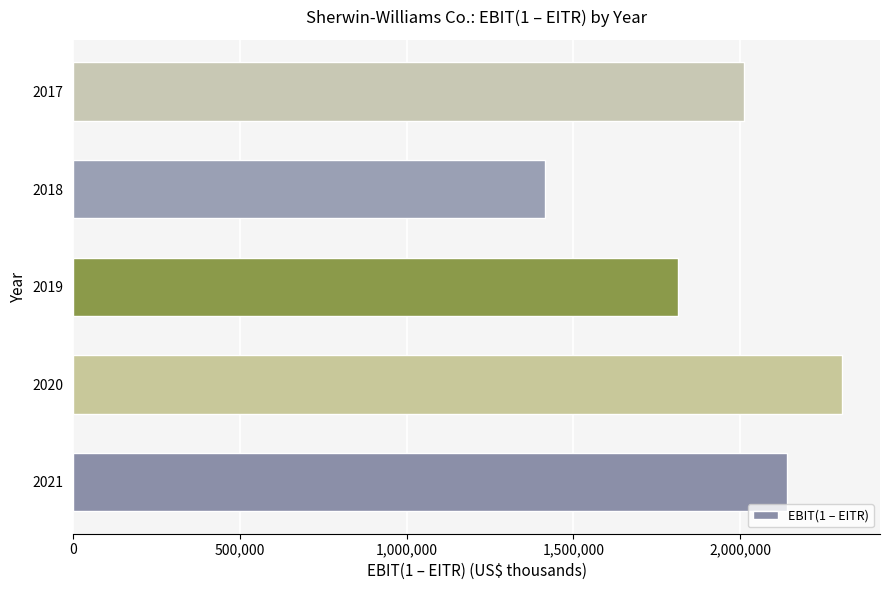

What is the average value?

1937085